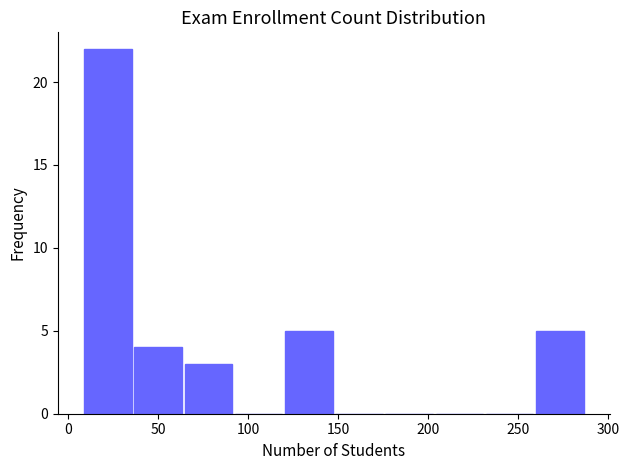

How tall is the bar that spans 10 to 35 on the x-axis? Neither the bar edges nor the heights are printed on the chart, so give them approximately, as read against the axes.

22